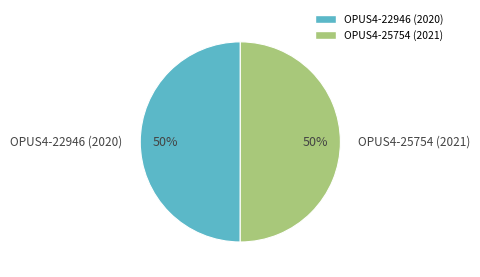

What percentage is the OPUS4-22946 (2020) slice, to the nearest percent?

50%